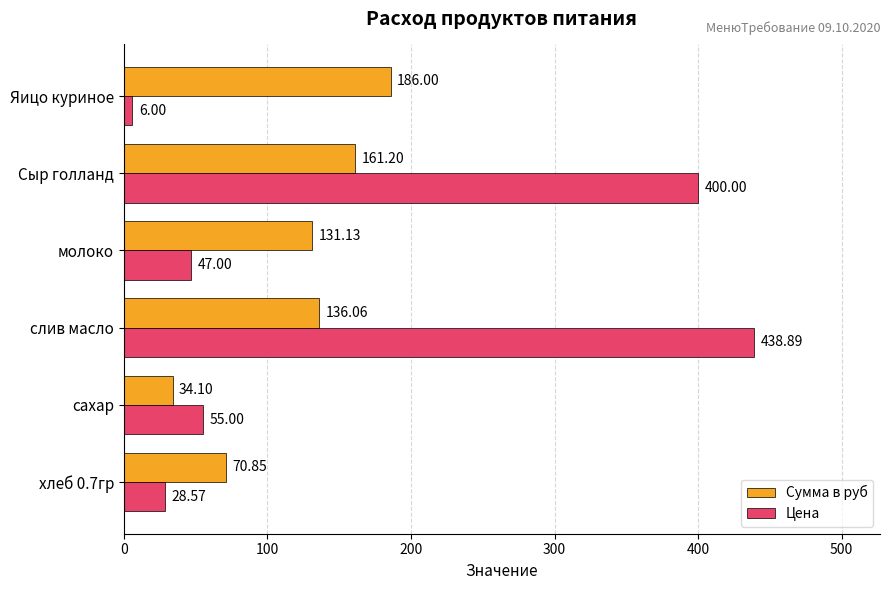

Is the value of Сумма в руб at хлеб 0.7гр greater than the value of Цена at Яицо куриное?

Yes